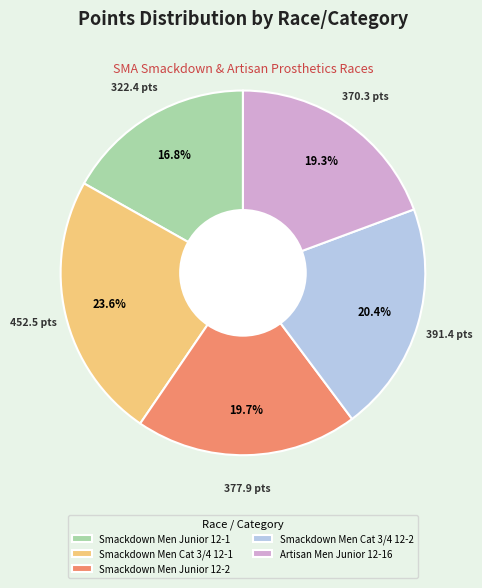

To the nearest percent, what percentage of the pie is Smackdown Men Junior 12-1?

17%